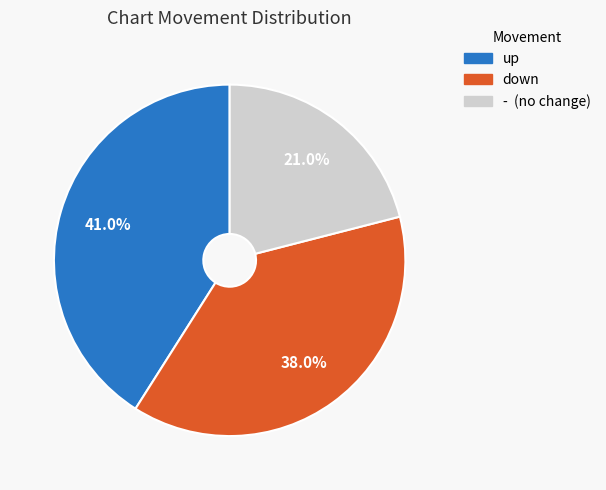

To the nearest percent, what is the combined percentage of - and up?

62%